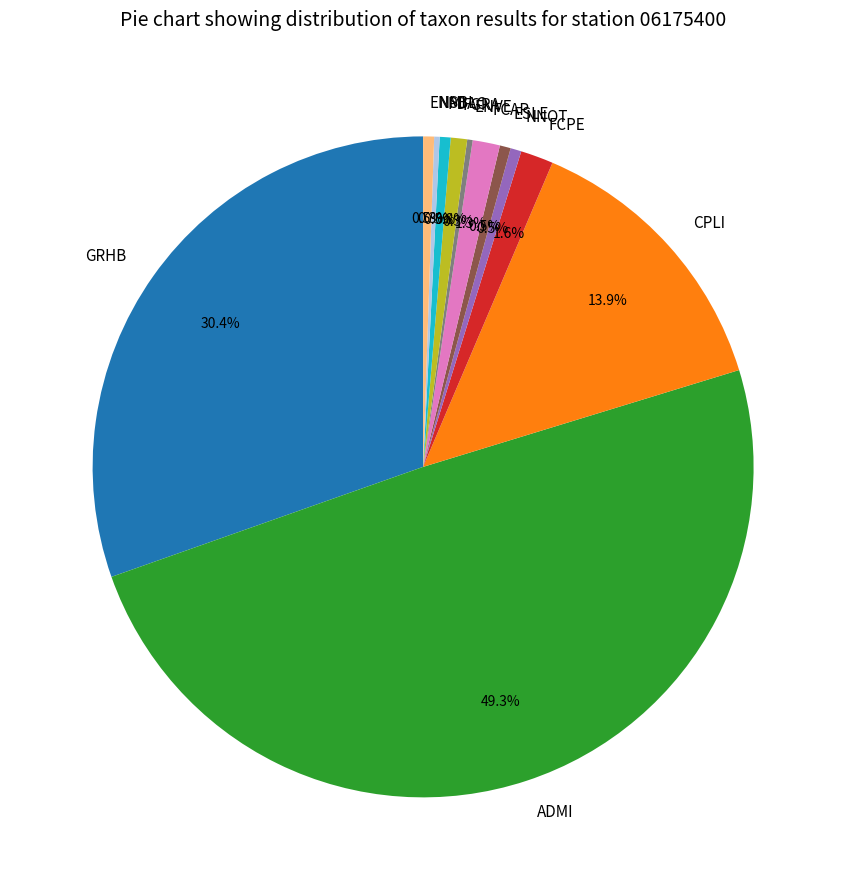

What percentage is the CPLI slice, to the nearest percent?

14%